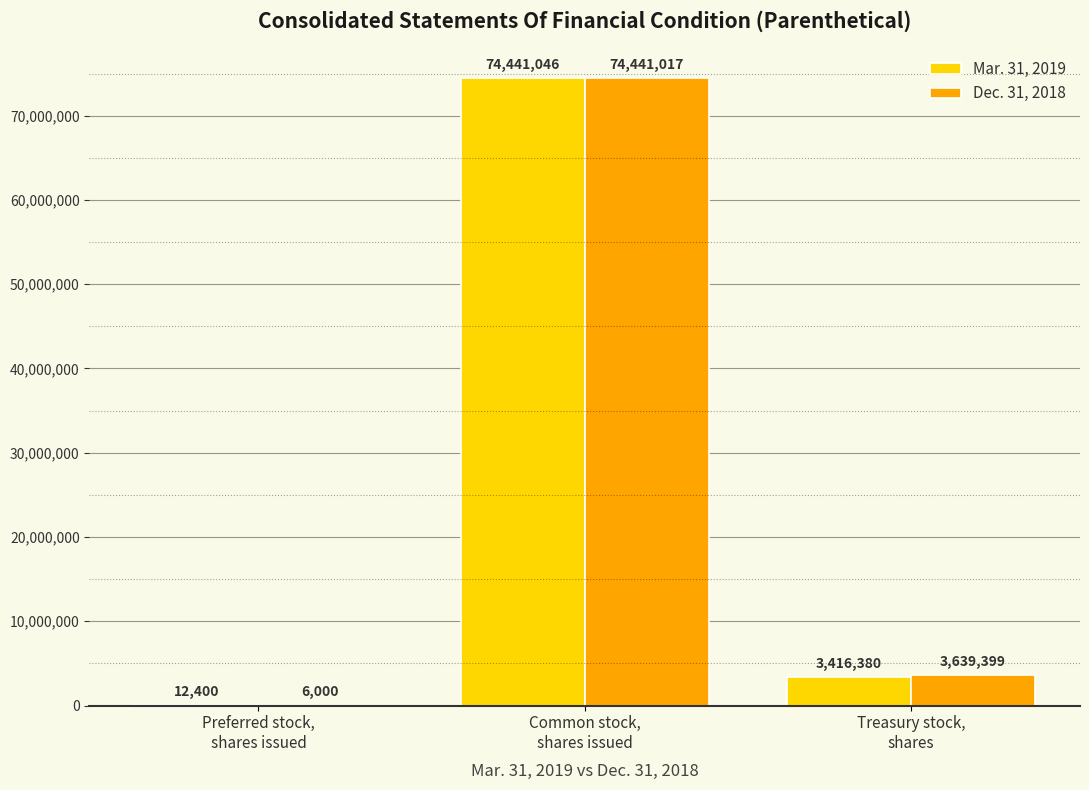

Count the number of categories in the chart.

3